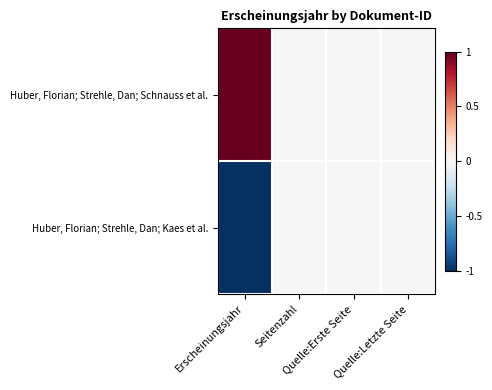

Between Quelle:Letzte Seite and Erscheinungsjahr, which is larger?

Erscheinungsjahr